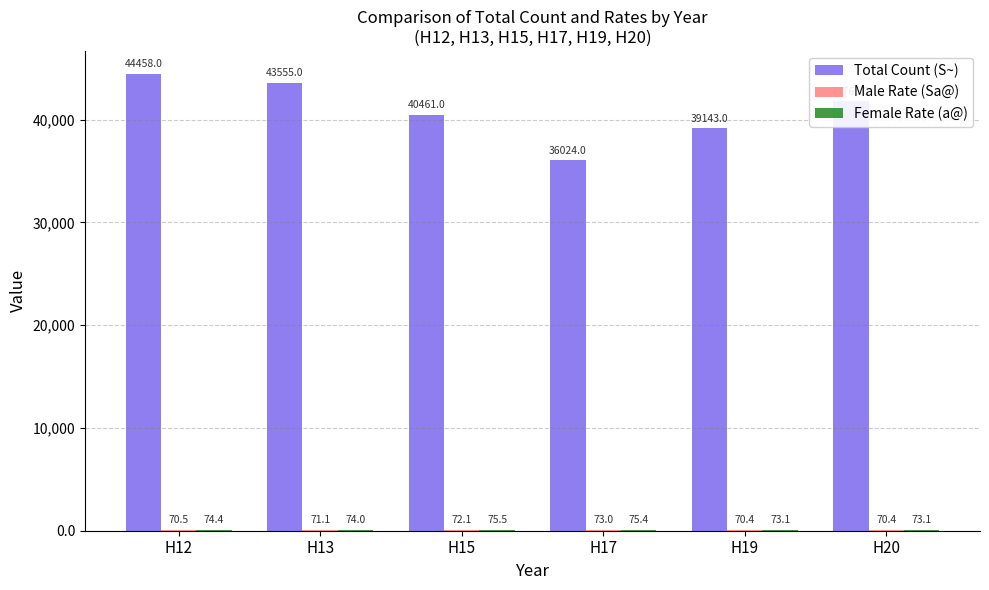

At which category is the sum across all series the highest?

H12